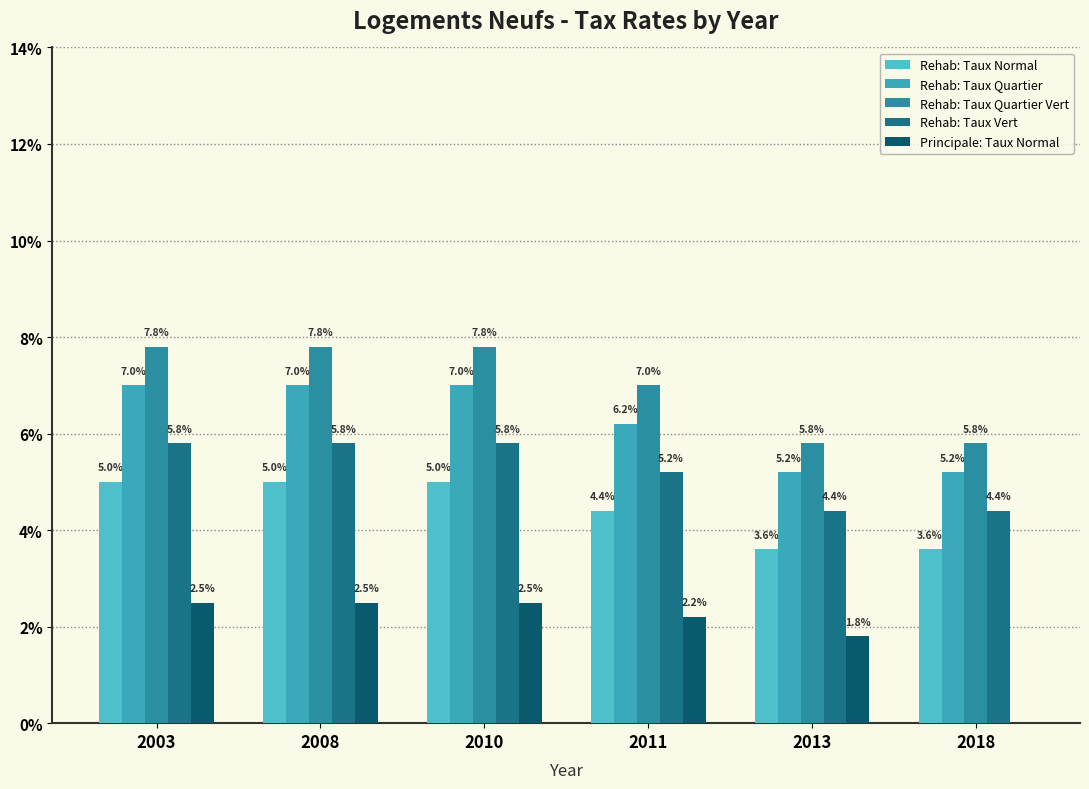

Does the chart contain stacked bars?

No